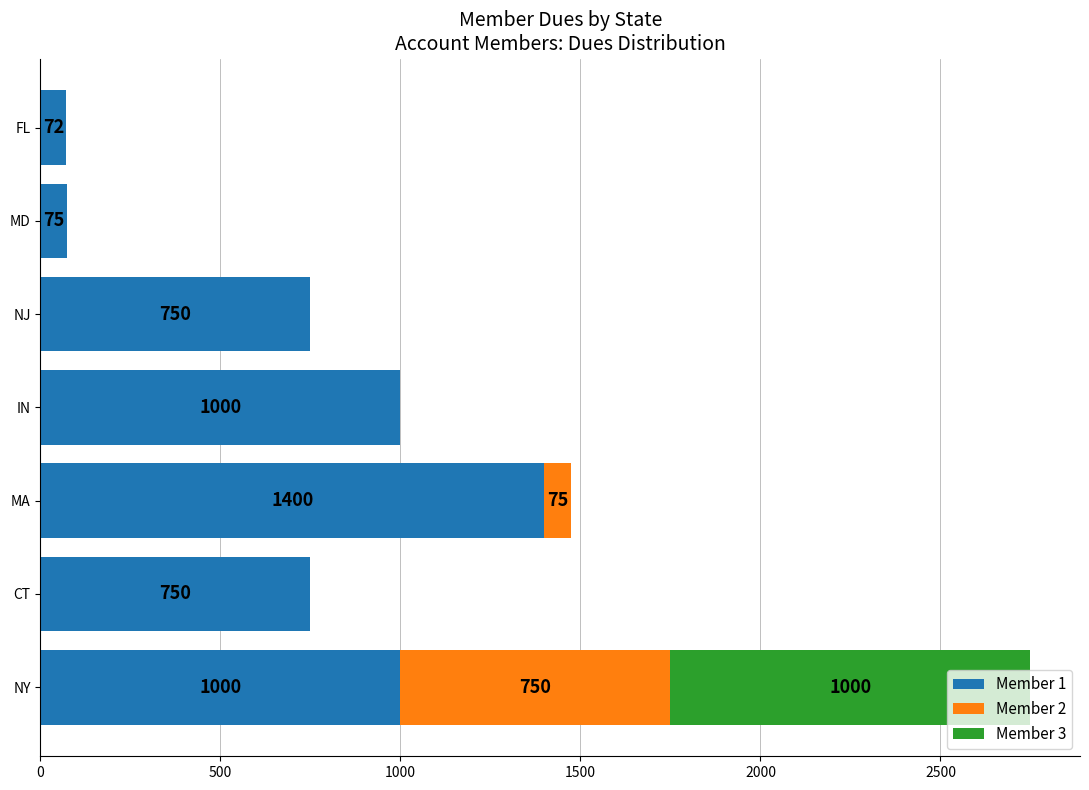

At which label does Member 1 reach its peak?

MA